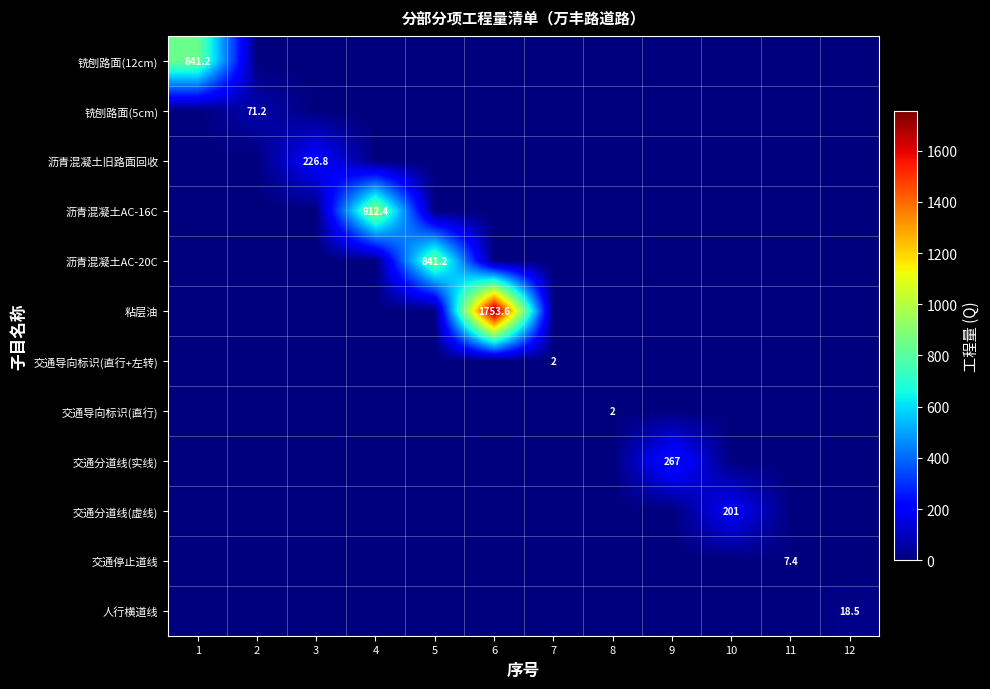

Between 7 and 10, which series saw the biggest shift?

交通分道线(虚线)